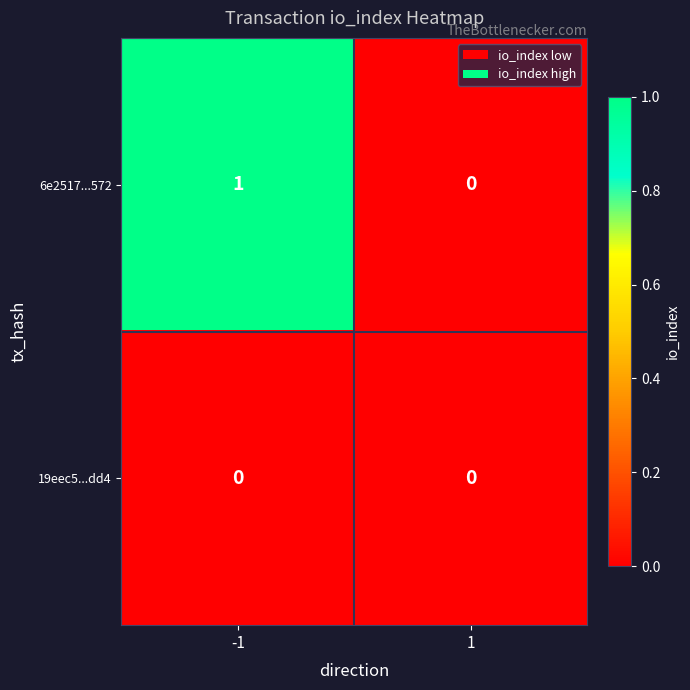

Reading left to right, transcribe all the data shown in this chart.

6e2517...572: 1	0
19eec5...dd4: 0	0